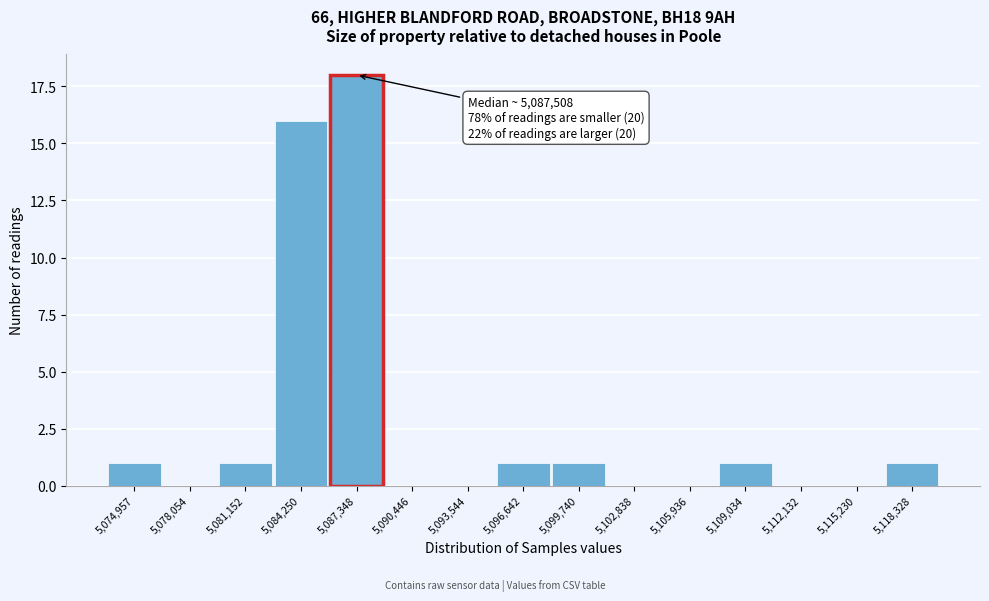

Reading right to left, transcribe all the data shown in this chart.

5,118,328=1	5,115,230=0	5,112,132=0	5,109,034=1	5,105,936=0	5,102,838=0	5,099,740=1	5,096,642=1	5,093,544=0	5,090,446=0	5,087,348=18	5,084,250=16	5,081,152=1	5,078,054=0	5,074,957=1